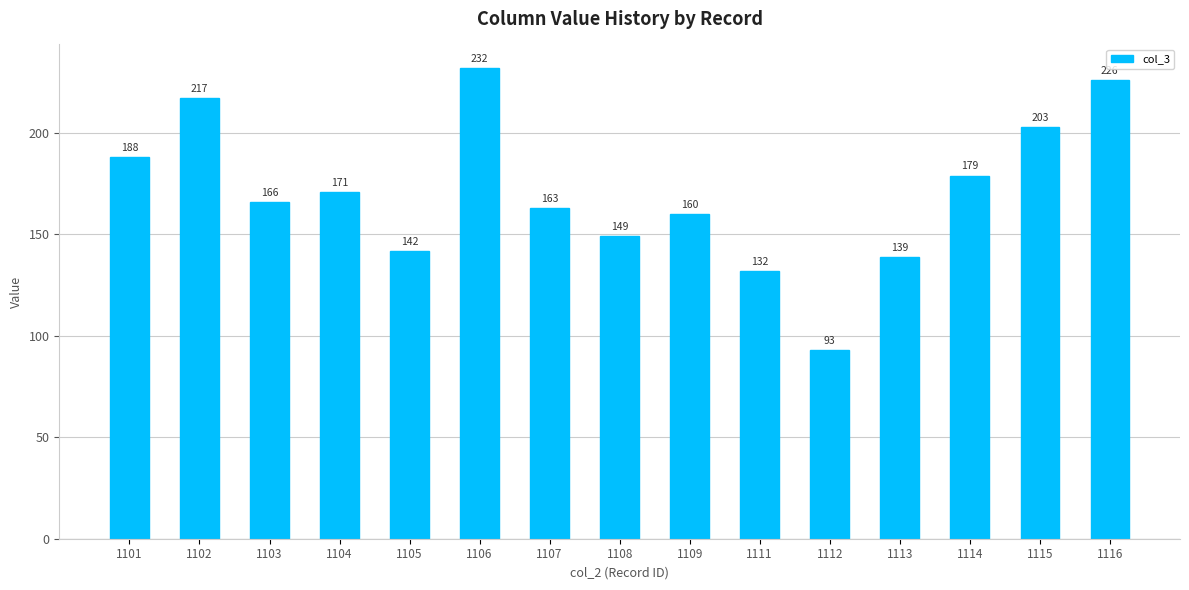

The chart shows a value of 171 at 1104. True or false?

True